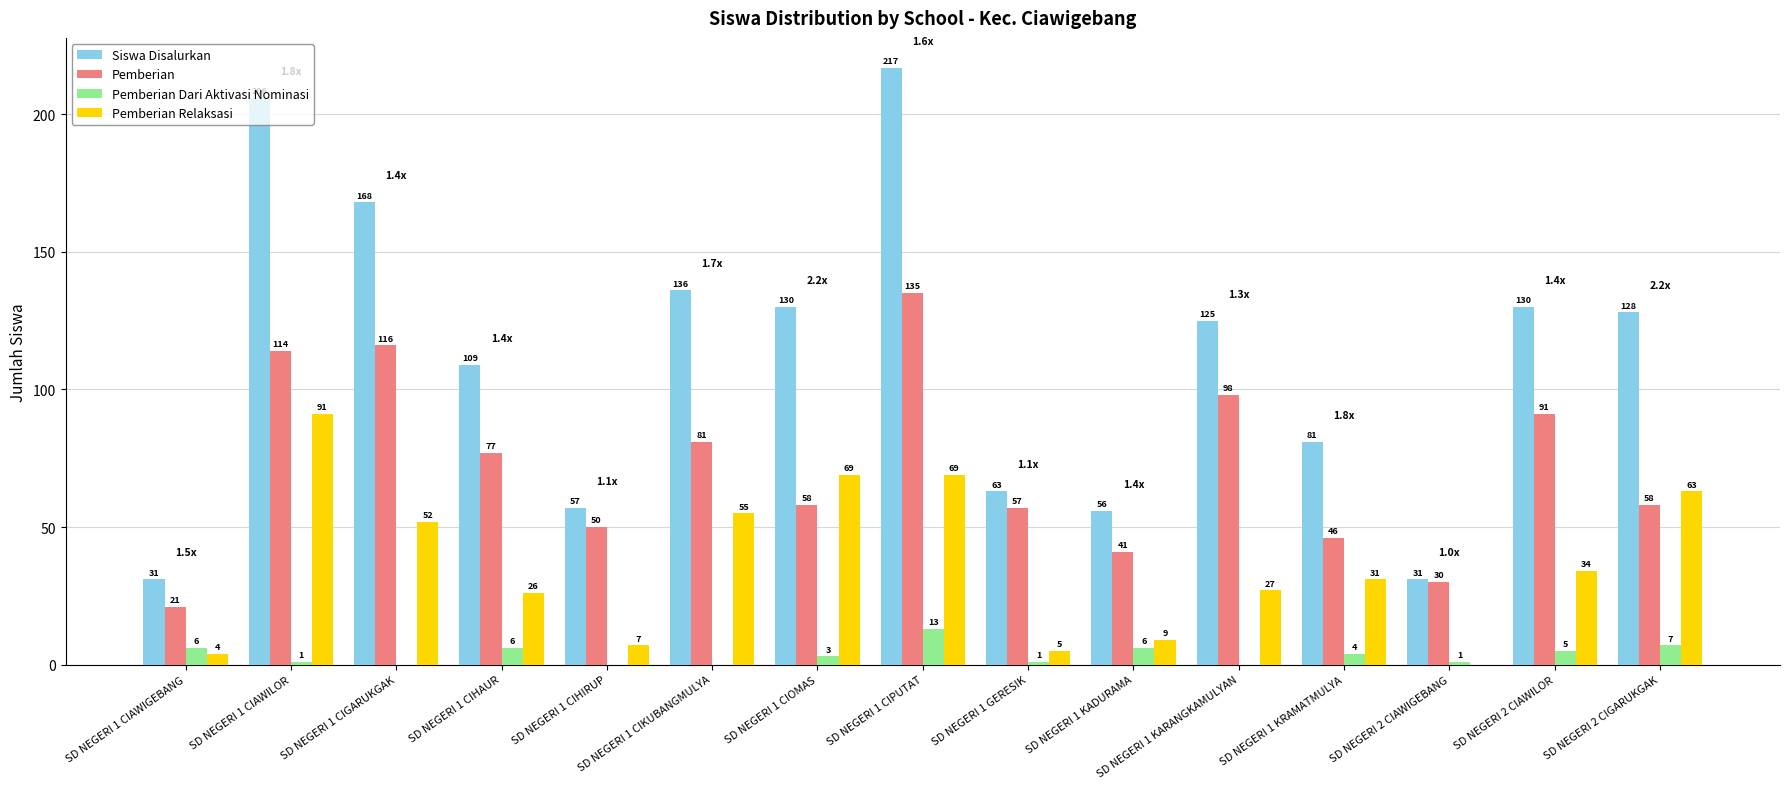

What is the sum of all Pemberian values?

1073